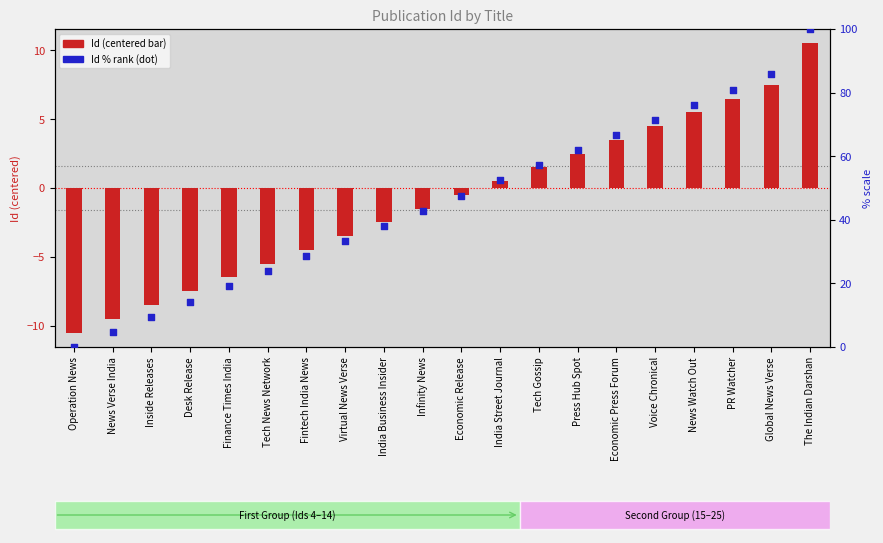

At how many categories does at least one series exceed 41?

11